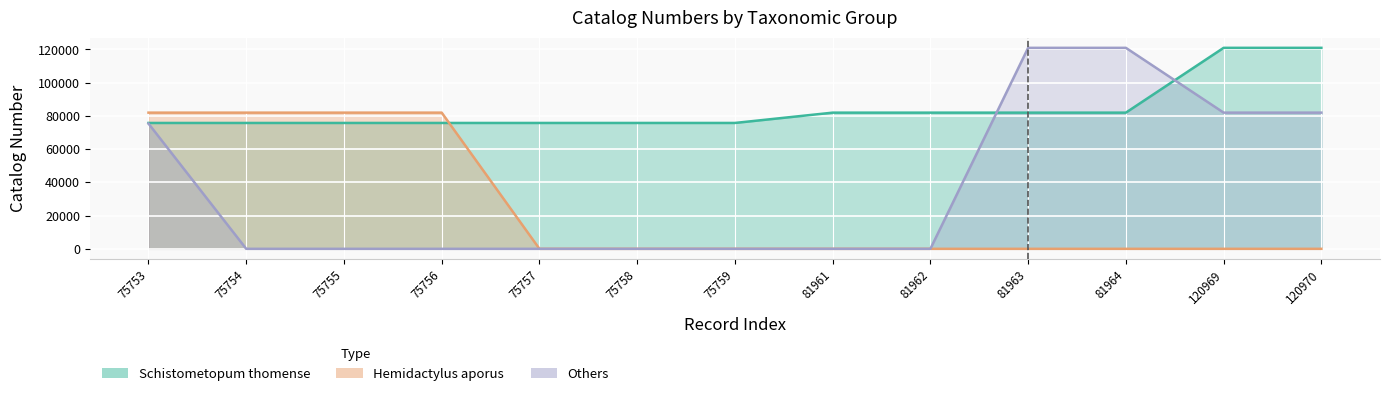

True or false: Hemidactylus aporus and Others cross at least once.

False